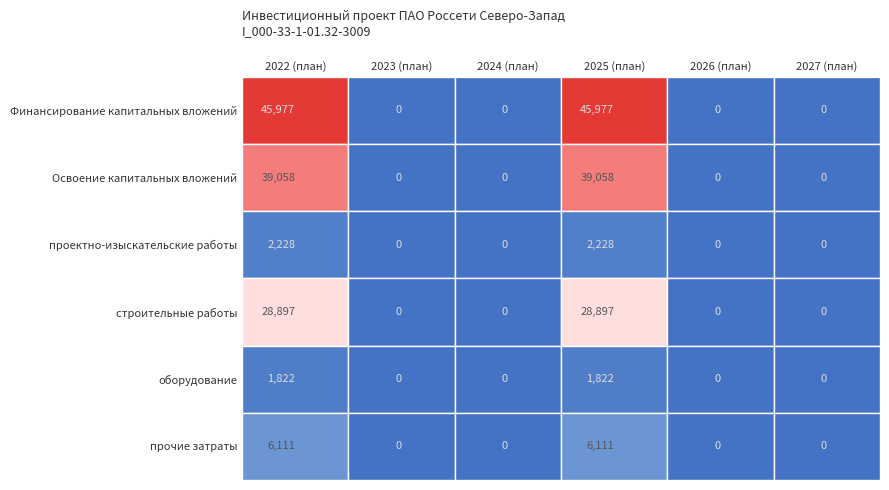

Count the проектно-изыскательские работы values in the range 0 to 2228.

6